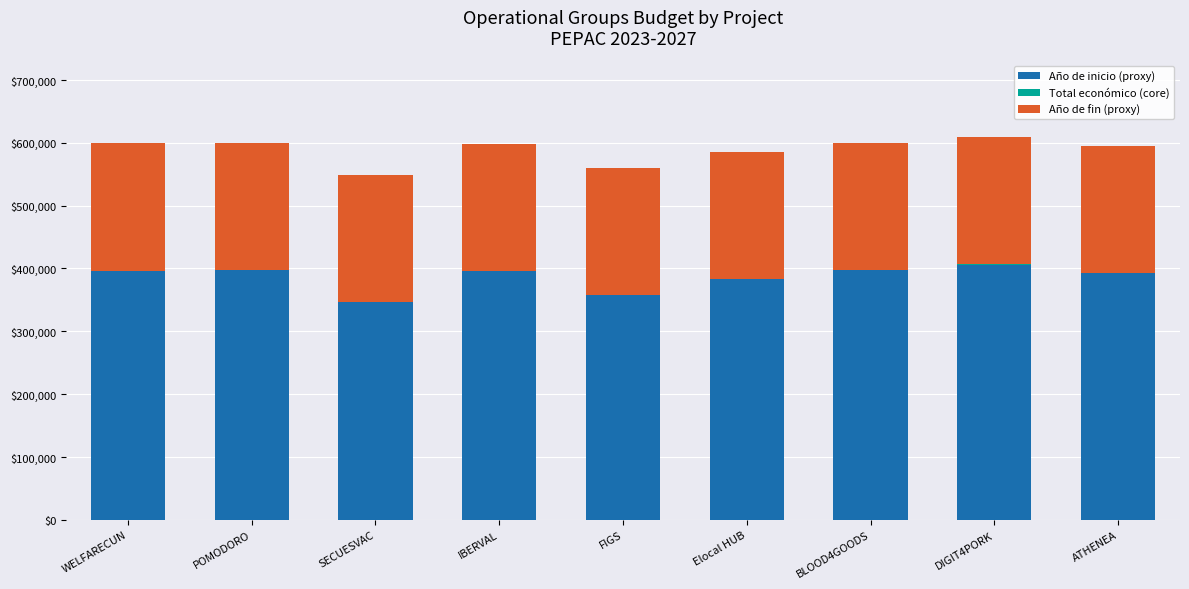

What is the average value of the Año de fin (proxy) series?

202689